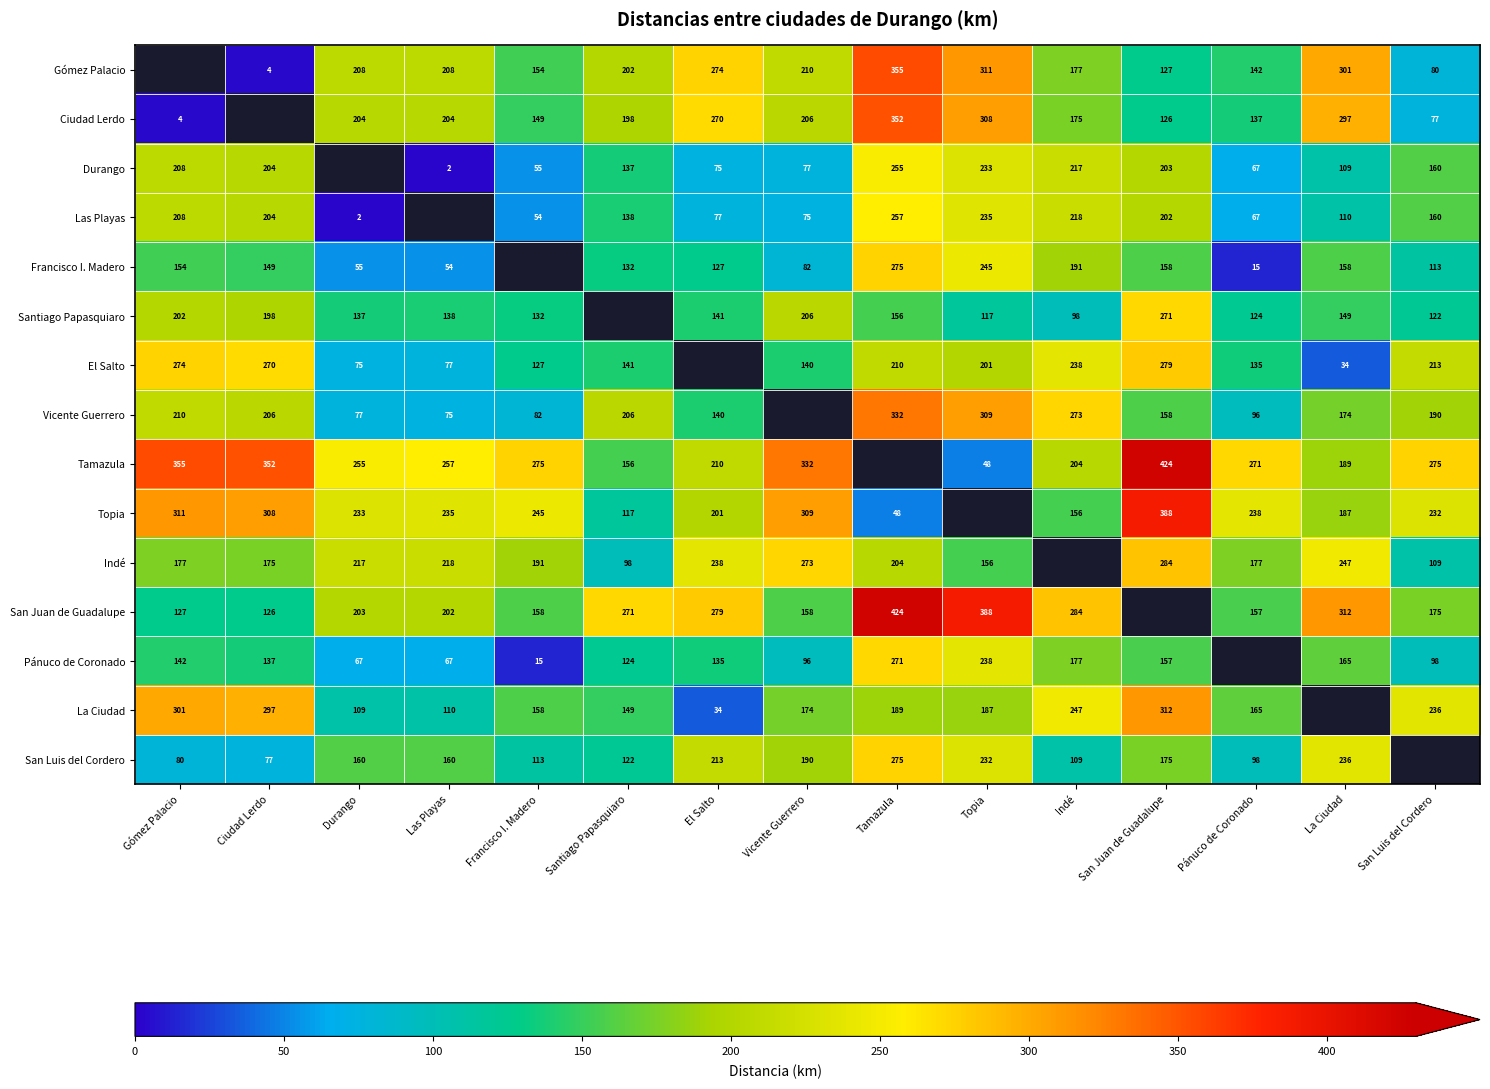

Is it true that Indé equals 110.9 at Pánuco de Coronado?

False